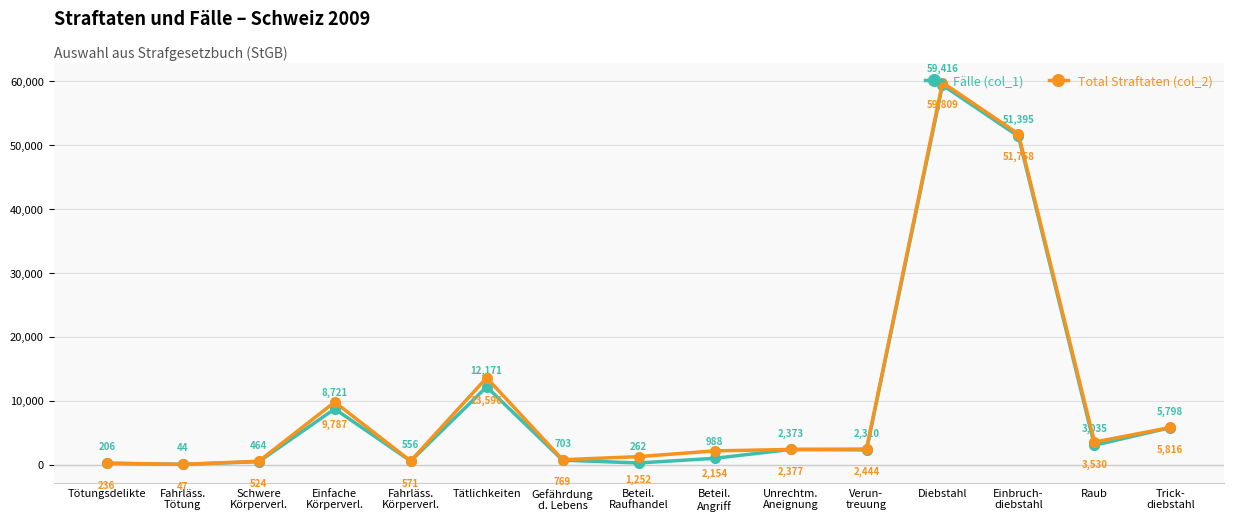

Between Schwere
Körperverl. and Raub, which series saw the biggest shift?

Total Straftaten (col_2)